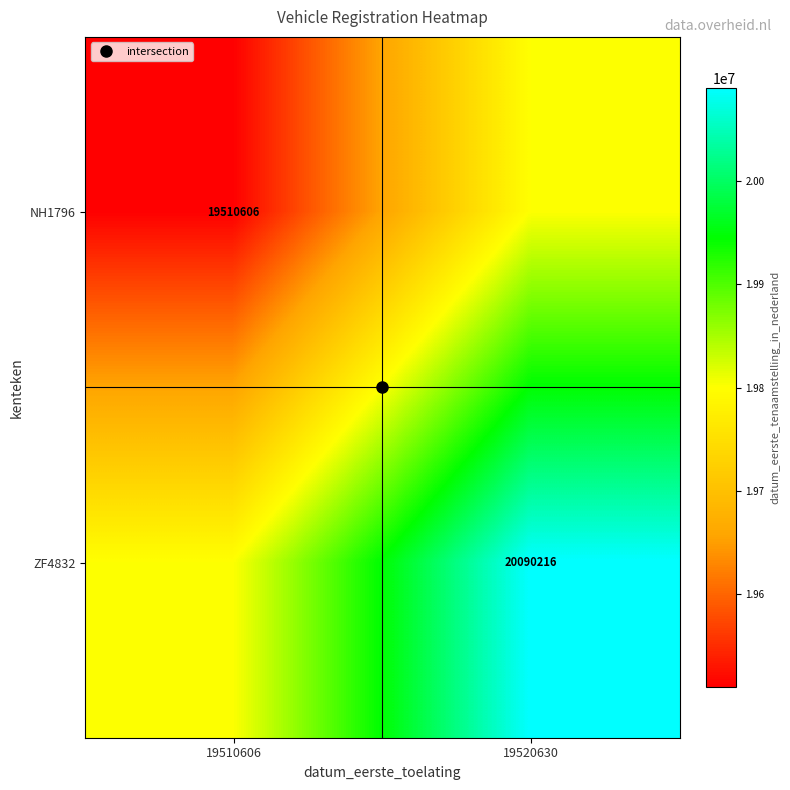

Which series has the widest spread of values?

NH1796